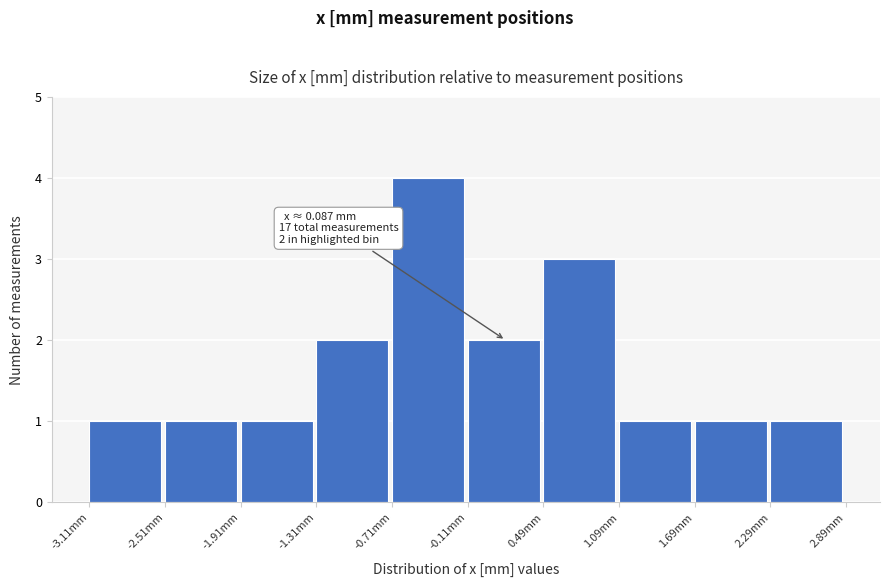

Over which range of the x-axis is the bar tallest?

-0.7 to -0.1